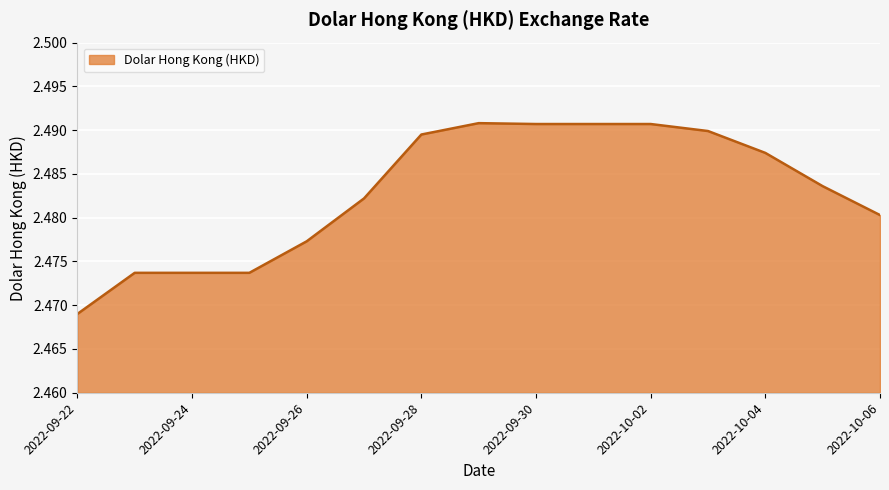

How many lines are shown in the chart?

1